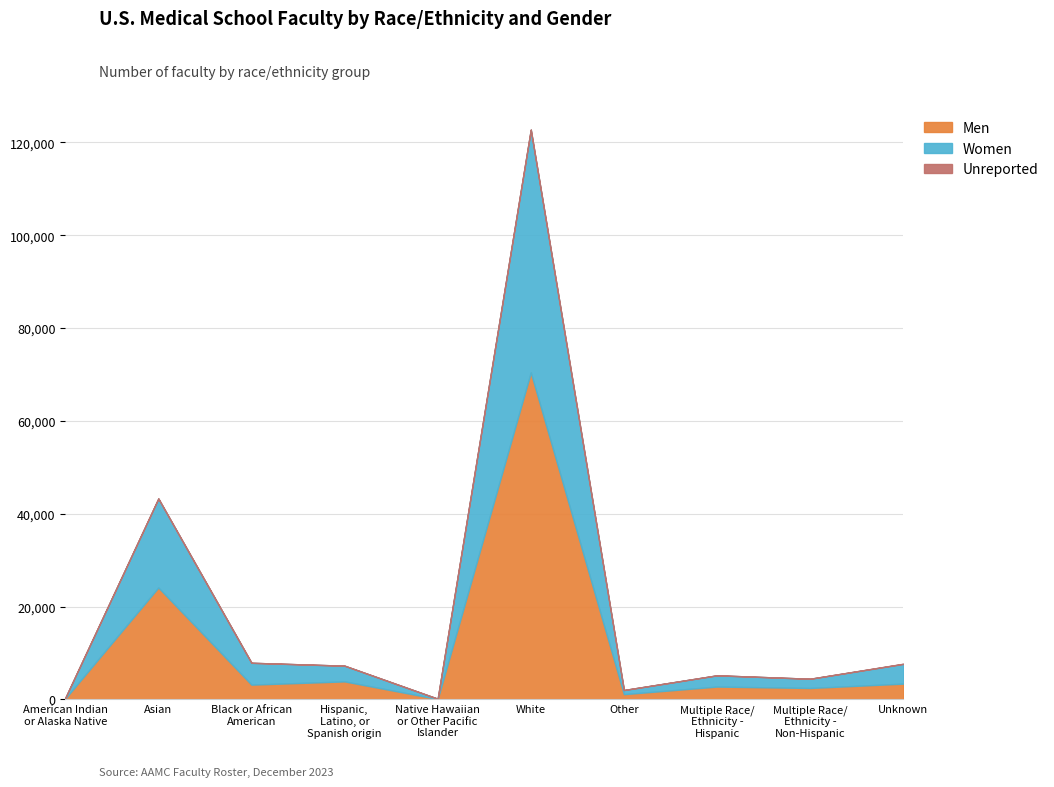

Rank the series by their average value, from highest to lowest.

Men, Women, Unreported